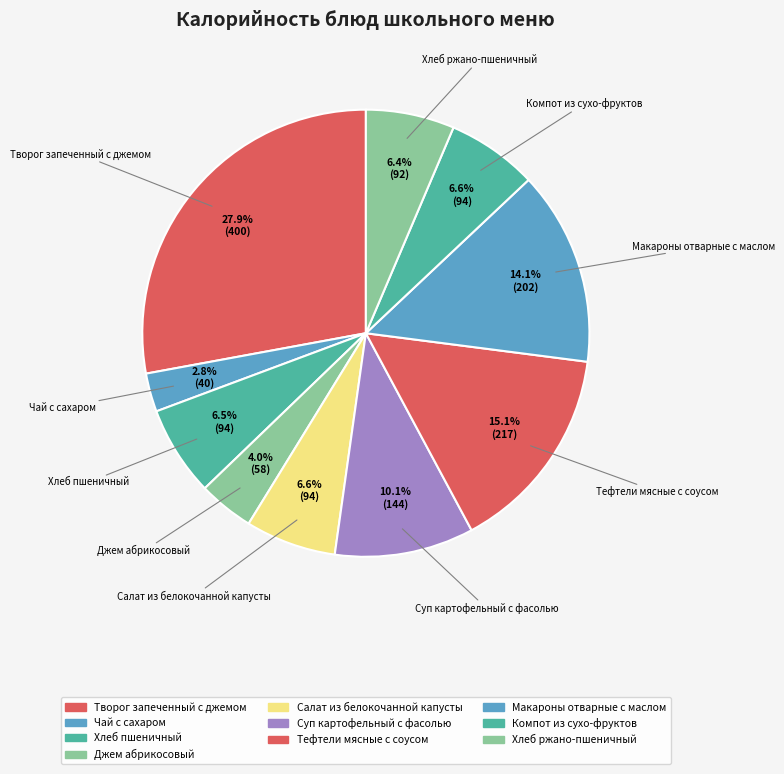

To the nearest percent, what percentage of the pie is Салат из белокочанной капусты?

7%